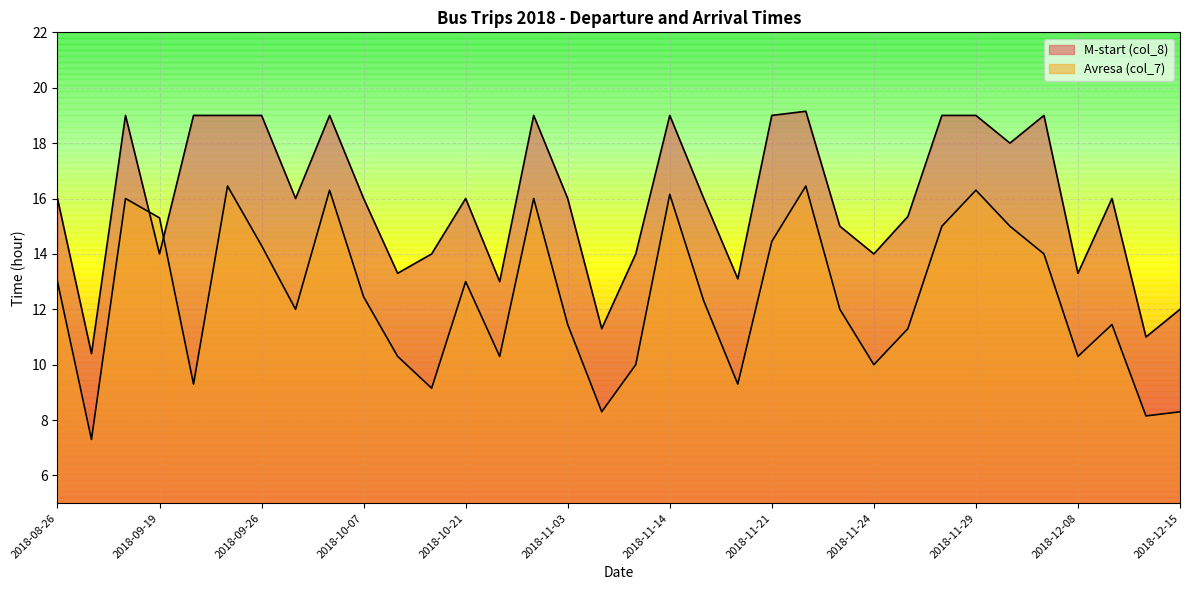

Is it true that M-start (col_8) equals 13.3 at 2018-10-14?

True